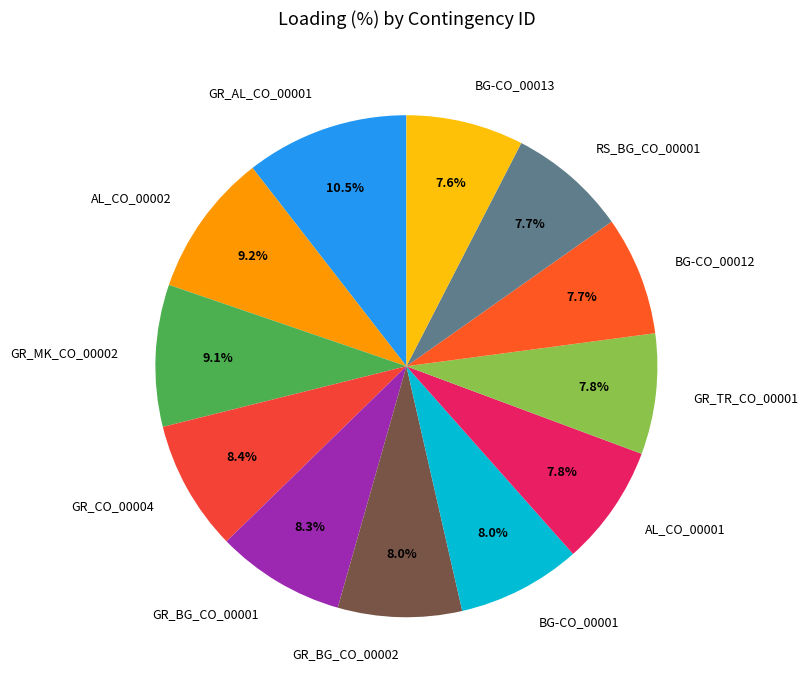

Does GR_BG_CO_00001 represent more than half of the total?

No